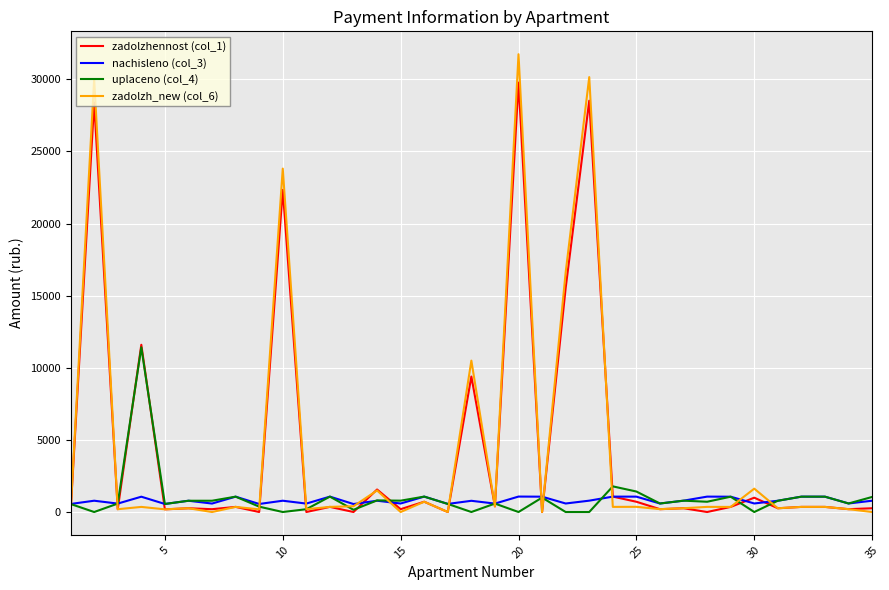

Rank the series by their maximum value, from highest to lowest.

zadolzh_new (col_6), zadolzhennost (col_1), uplaceno (col_4), nachisleno (col_3)